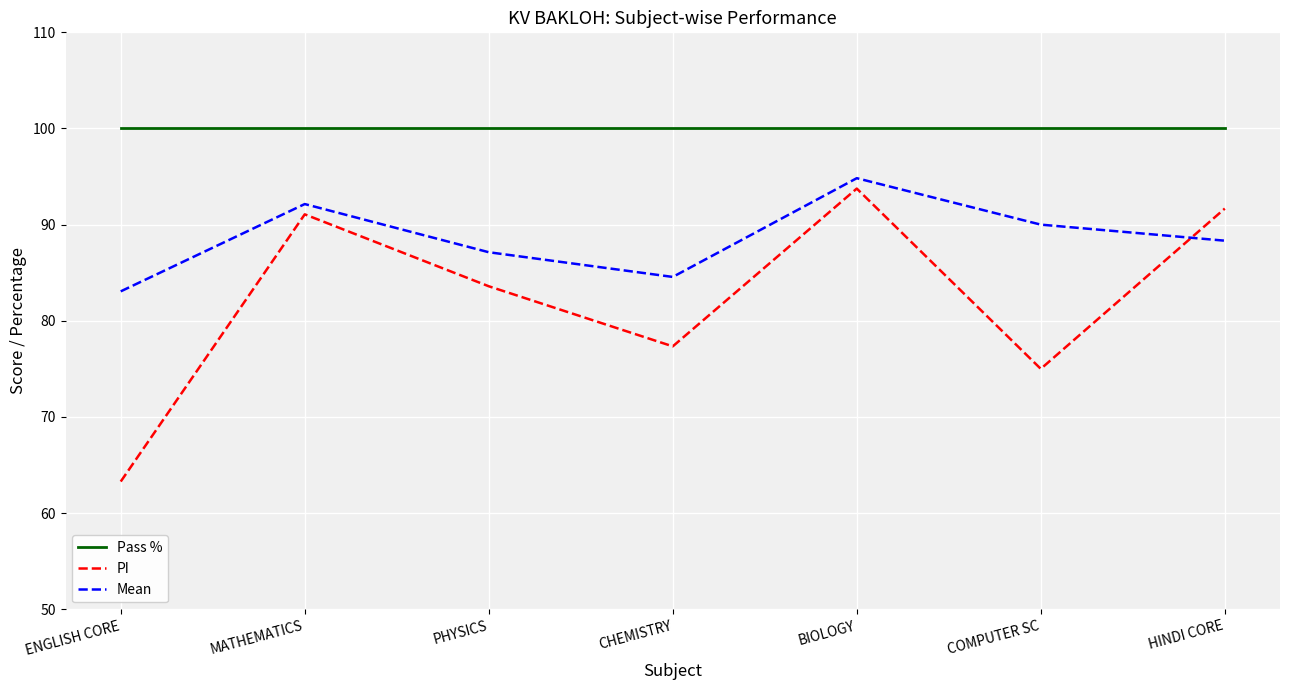

Rank the series by their maximum value, from highest to lowest.

Pass %, Mean, PI